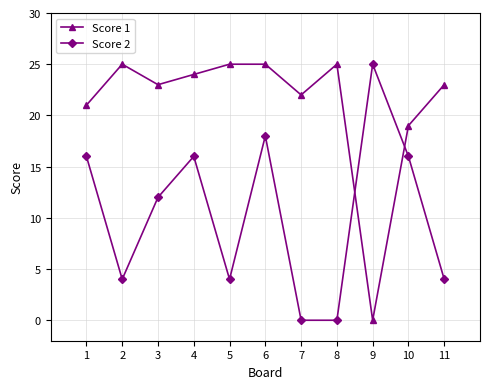

Reading right to left, list all the values displayed in this chart.

Score 1: 23	19	0	25	22	25	25	24	23	25	21
Score 2: 4	16	25	0	0	18	4	16	12	4	16